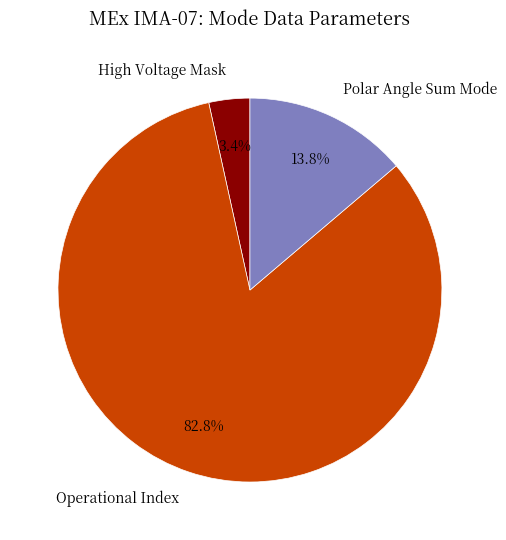

Which category has the smallest portion of the pie?

High Voltage Mask